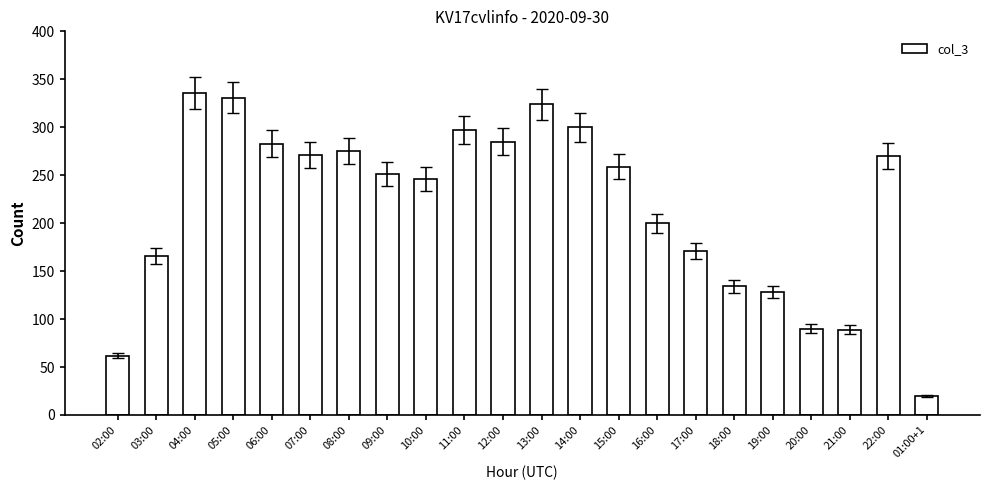

Which has a higher value, 01:00+1 or 11:00?

11:00